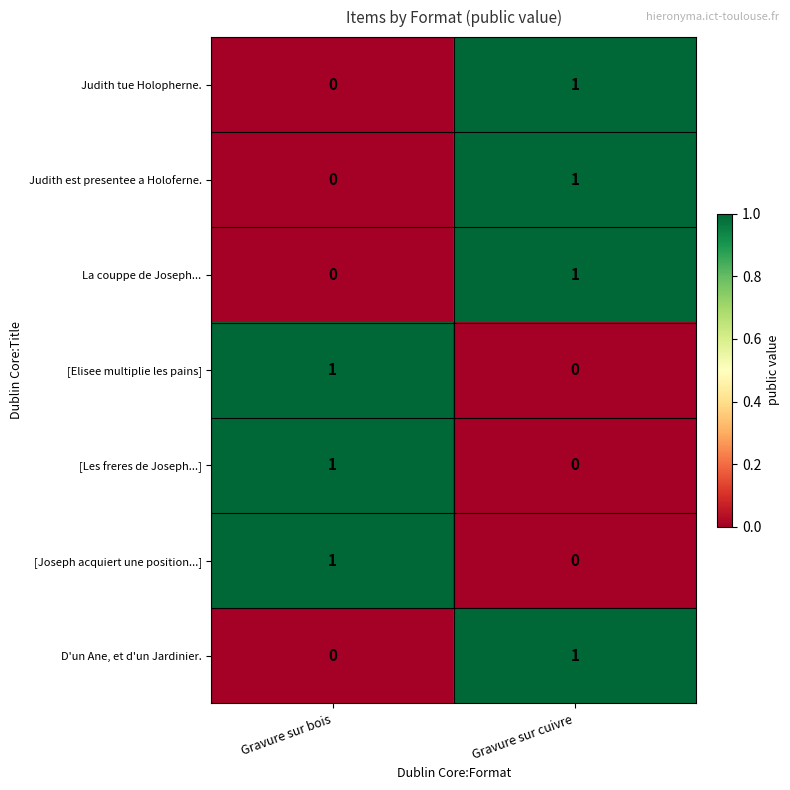

At which label is D'un Ane, et d'un Jardinier. closest to 0?

Gravure sur bois